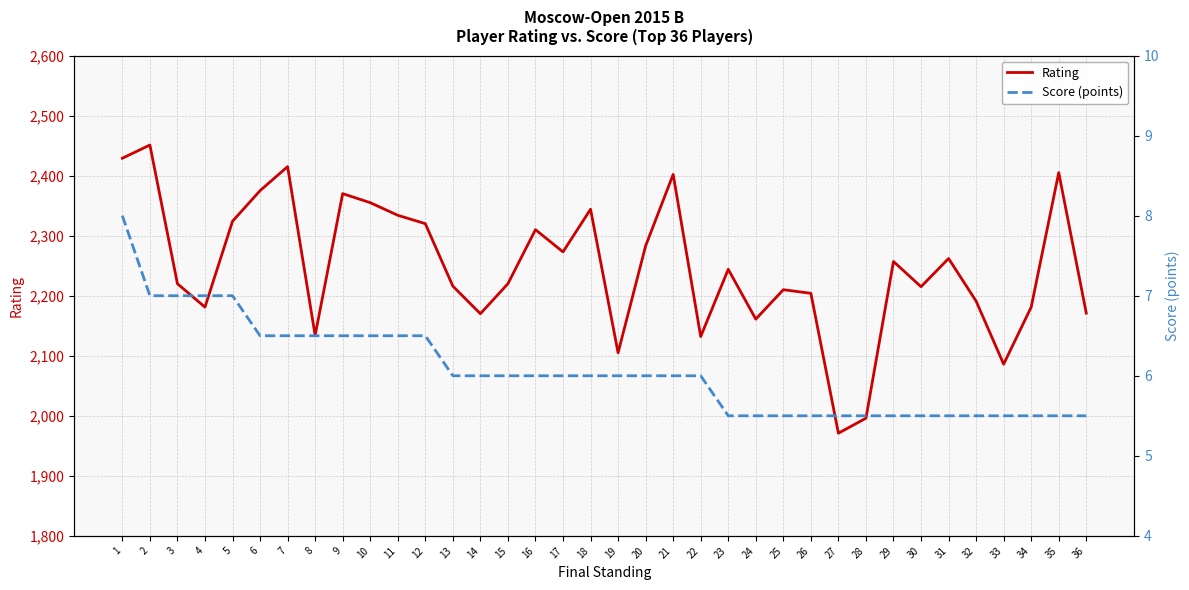

What is the value of the Rating point at the 36th from the left?

2171.0